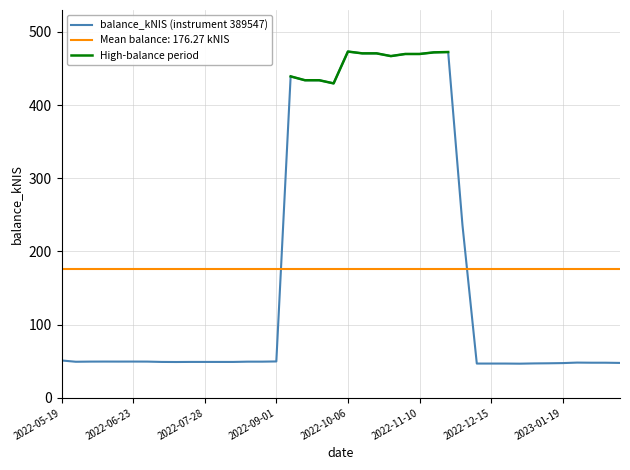

What is the value of the 40th point from the left?

47.7